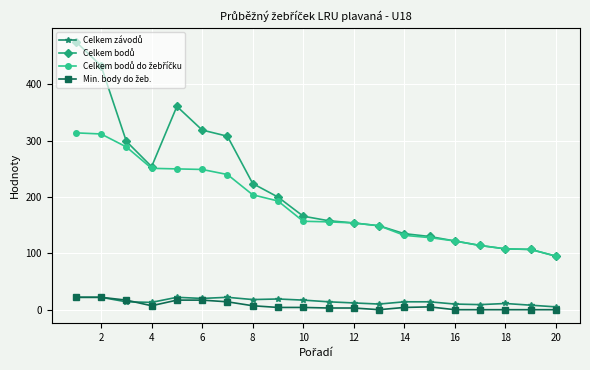

What is the difference between the maximum and minimum values in the Celkem závodů series?

17